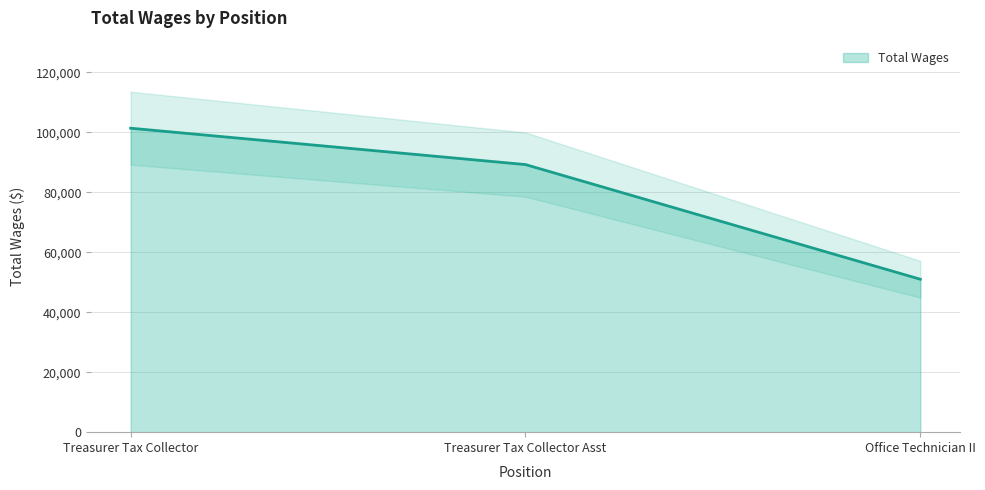

What is the minimum value shown in the chart?

51021